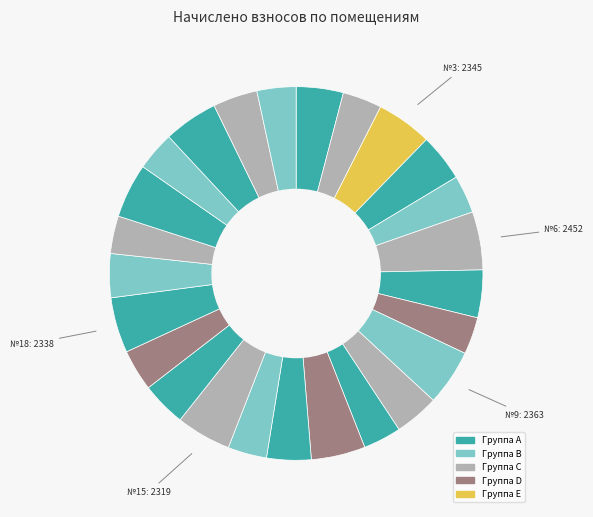

Which slice is the largest?

6